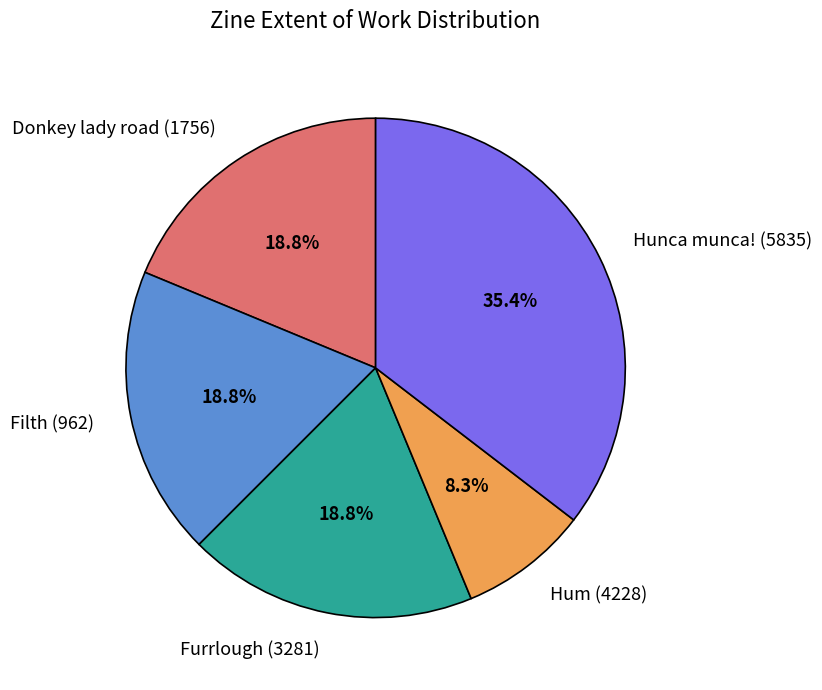

Count the number of slices in the pie.

5